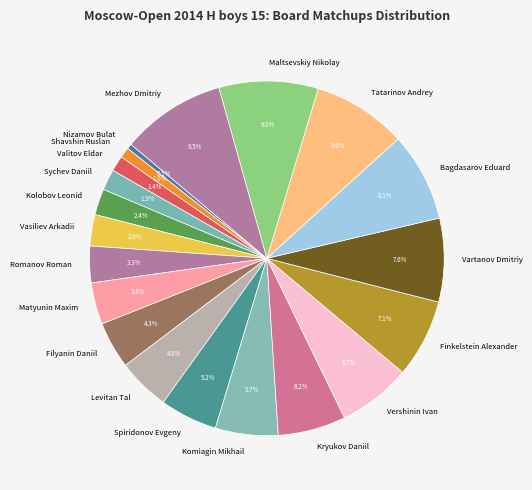

Is there a majority slice in this chart?

No